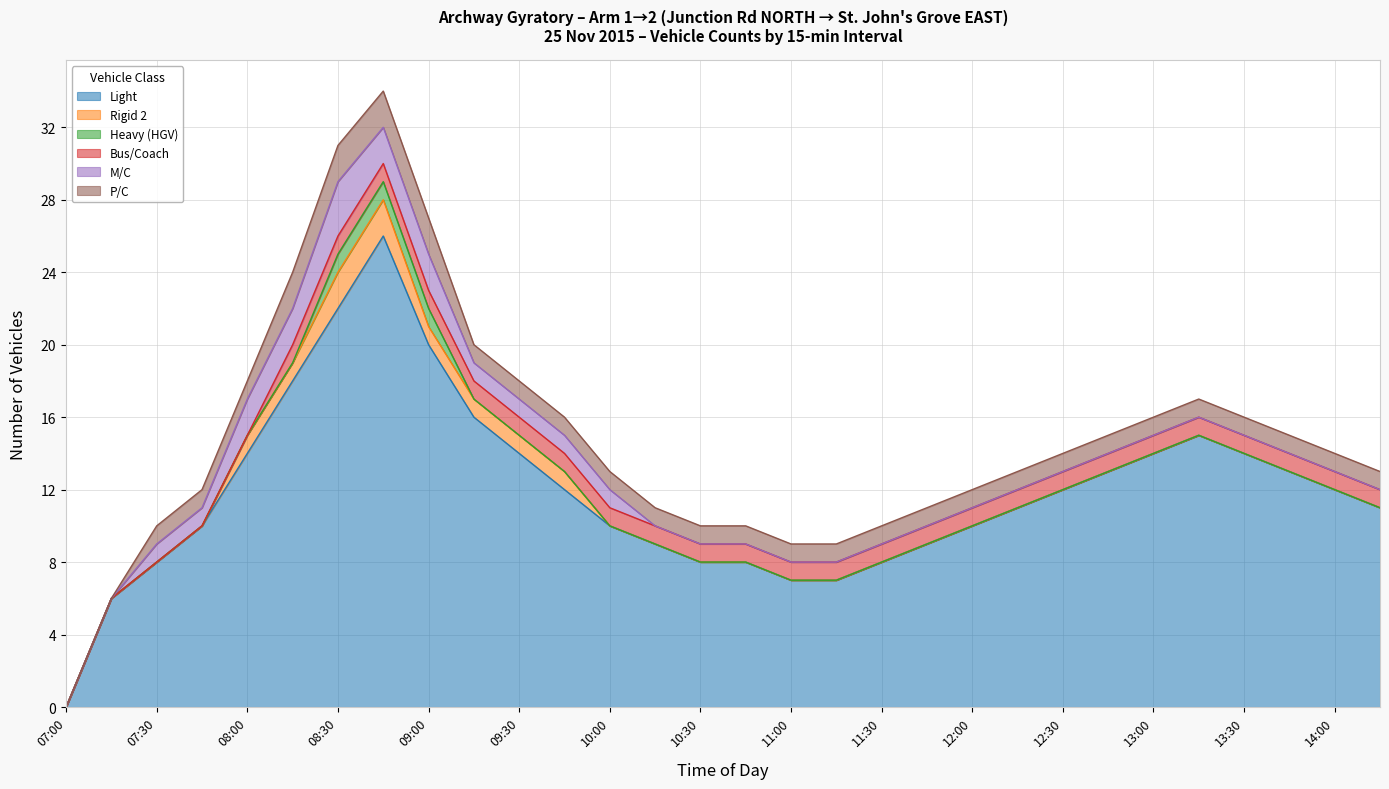

True or false: Bus/Coach and P/C intersect in this chart.

False